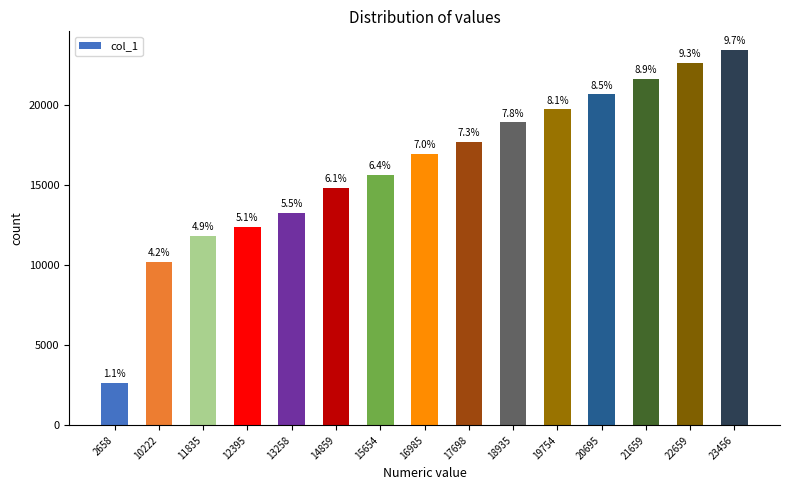

Are the bars horizontal?

No